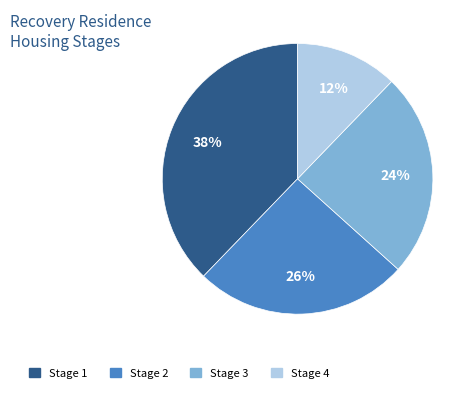

Does any single category account for the majority?

No